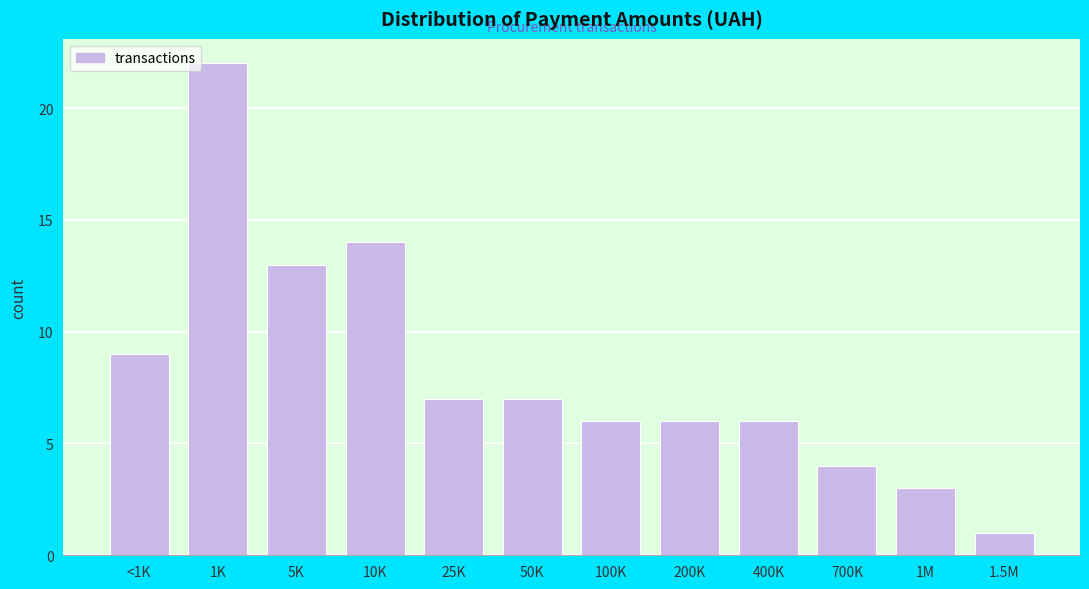

Reading left to right, what are all the values shown in this chart?

<1K=9	1K=22	5K=13	10K=14	25K=7	50K=7	100K=6	200K=6	400K=6	700K=4	1M=3	1.5M=1